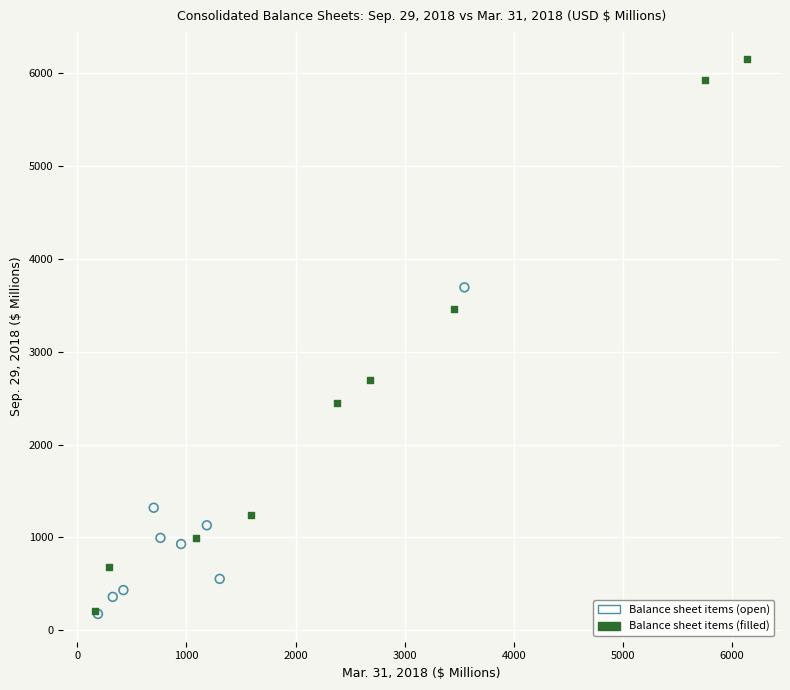

What are all the series names shown in the legend?

Balance sheet items (open), Balance sheet items (filled)